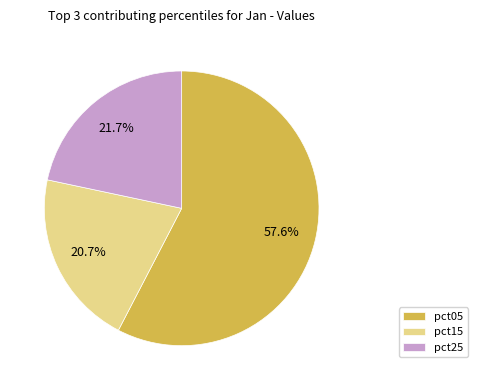

What is the ratio of the value at pct25 to the value at pct05?

0.4